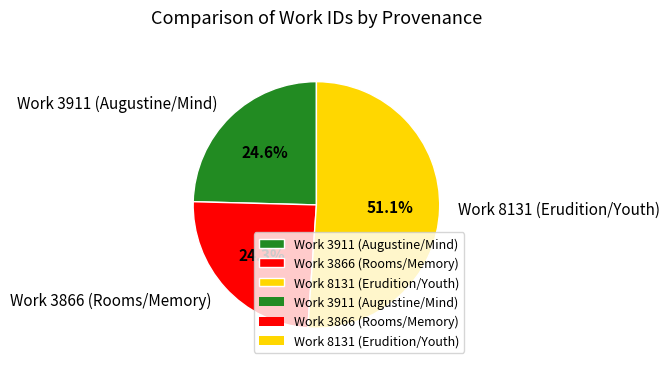

Does Work 8131 (Erudition/Youth) account for over 50% of the chart?

Yes